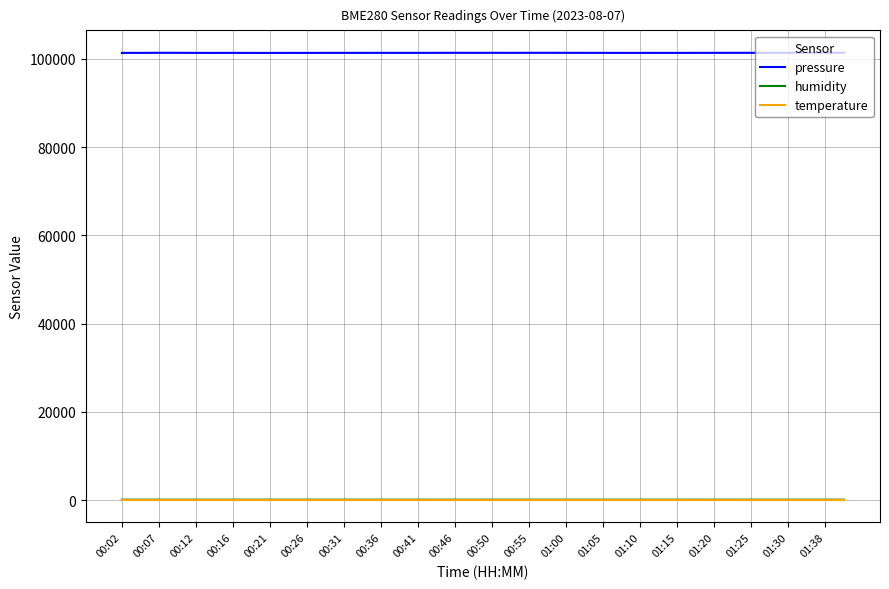

Which series has the largest total across all categories?

pressure